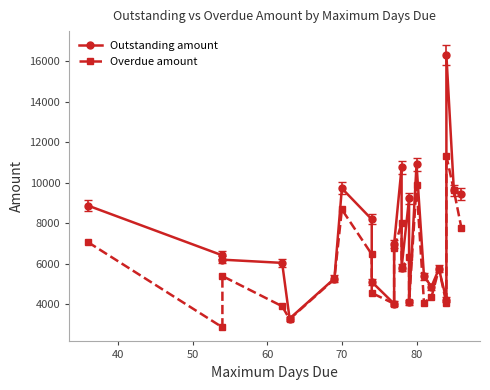

Is the value of Overdue amount at 80 greater than the value of Outstanding amount at 40?

No